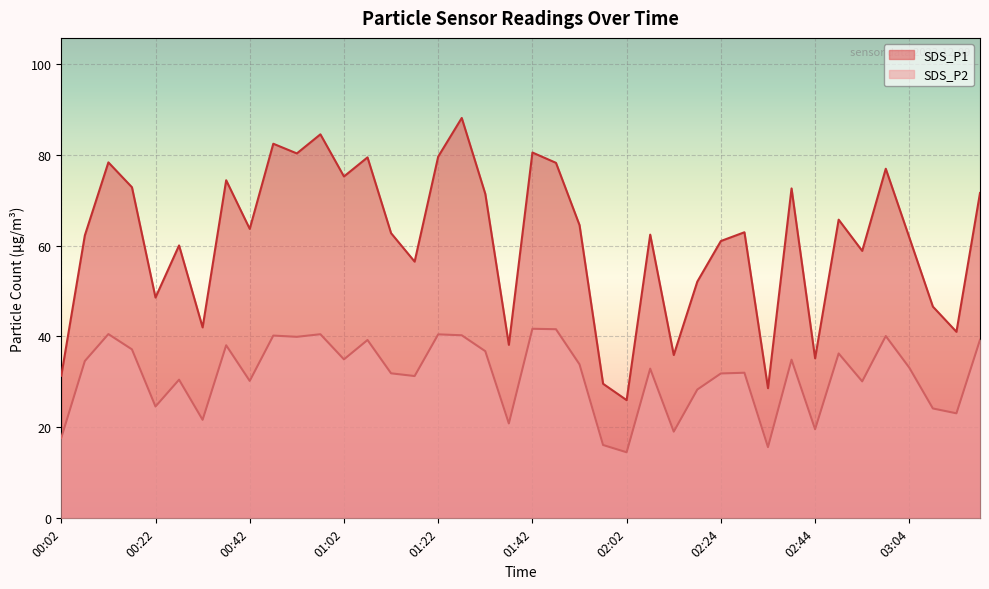

Is it true that SDS_P1 equals 52.1 at 02:19?

True